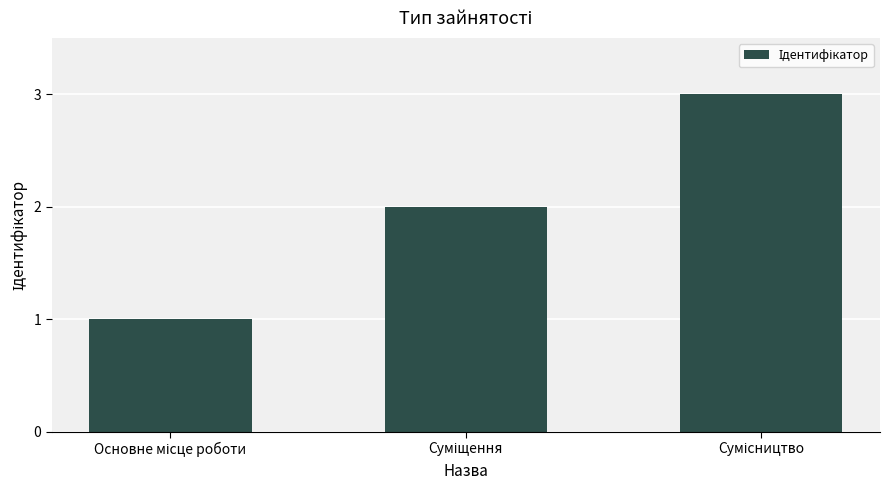

Reading left to right, transcribe all the data shown in this chart.

1	2	3